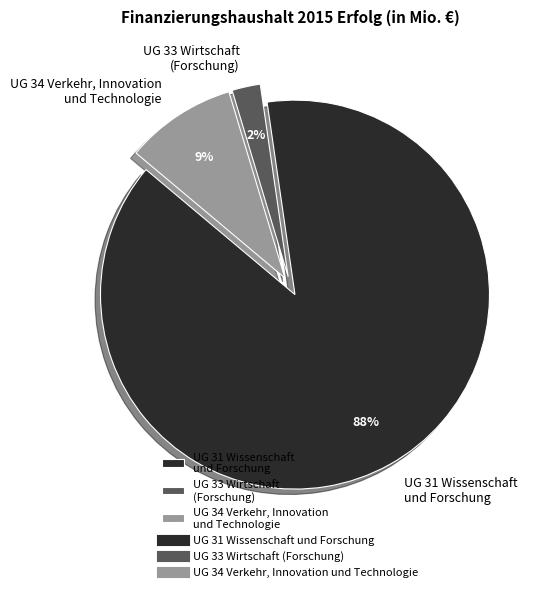

Is there any slice that represents more than half of the pie?

Yes